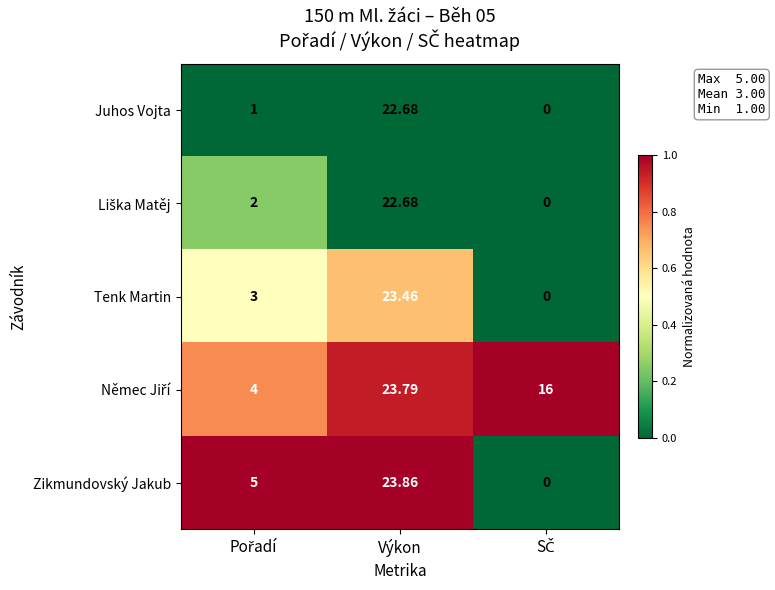

At which category does the chart reach its peak across all series?

Výkon